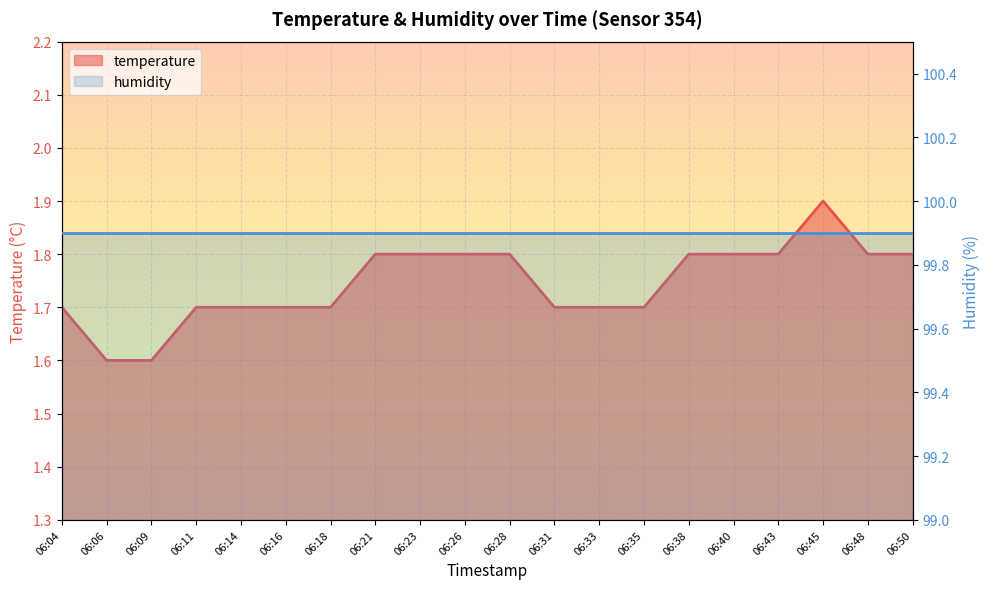

How many points are higher than both their immediate neighbors (excluding endpoints)?

1